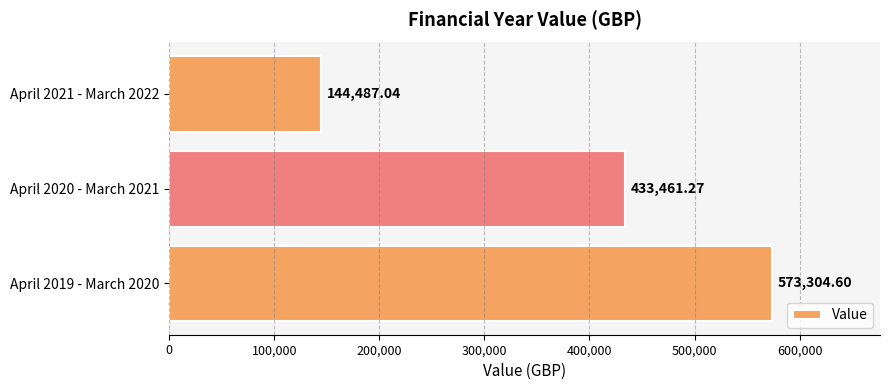

What is the difference between the values at April 2020 - March 2021 and April 2019 - March 2020?

139843.3